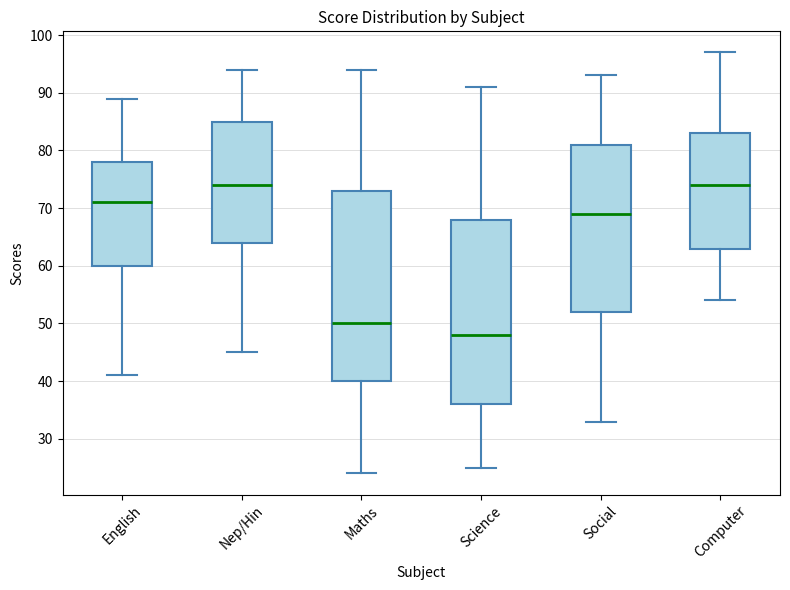

Reading left to right, transcribe this box plot: for each box, give where its median line is, the range the box spans, and where its two whiskers end, as read against the y-axis. The values are not printed on the chart, so give them approximately, as read against the axis.

English: median 71, box 60 to 78, whiskers 41 to 89
Nep/Hin: median 74, box 64 to 85, whiskers 45 to 94
Maths: median 50, box 40 to 73, whiskers 24 to 94
Science: median 48, box 36 to 68, whiskers 25 to 91
Social: median 69, box 52 to 81, whiskers 33 to 93
Computer: median 74, box 63 to 83, whiskers 54 to 97